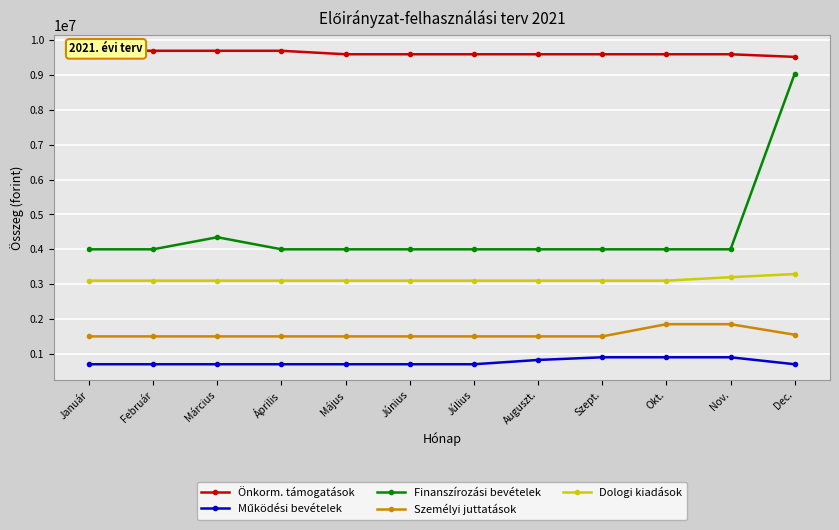

Is the value of Működési bevételek at Okt. greater than the value of Finanszírozási bevételek at Nov.?

No